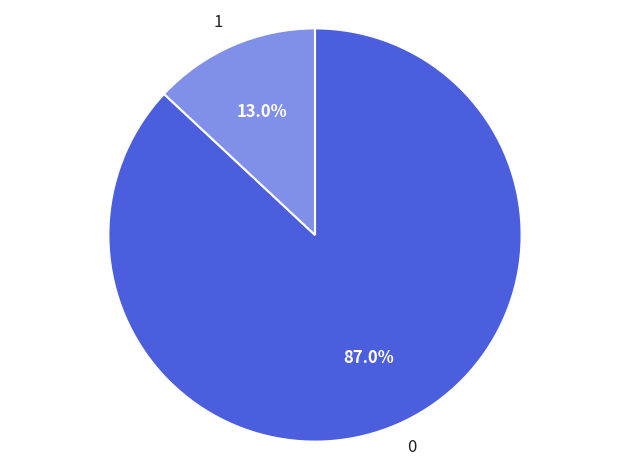

How many slices are in this pie chart?

2